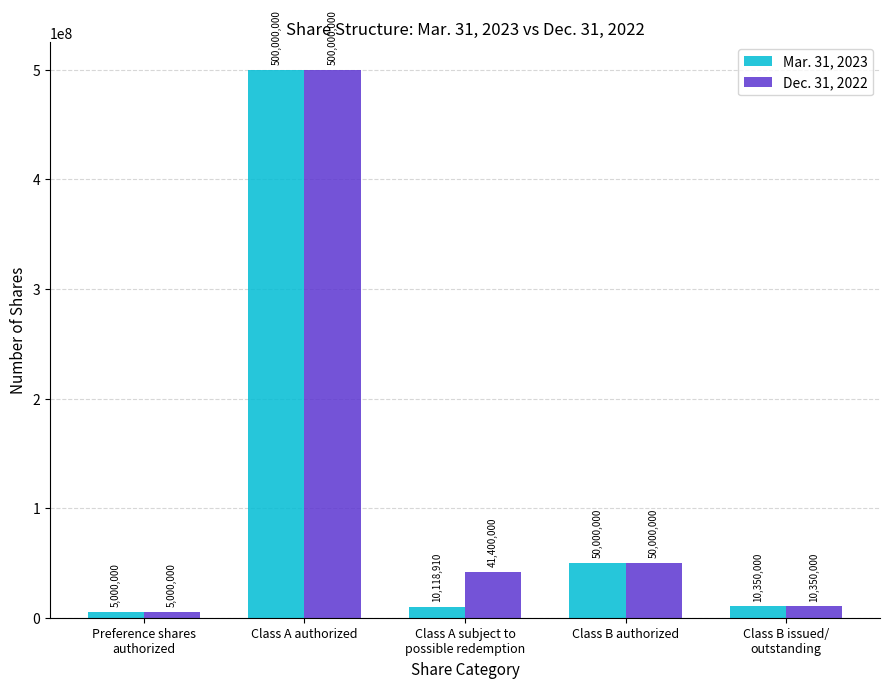

Reading left to right, list all the values displayed in this chart.

Mar. 31, 2023: Preference shares
authorized=5000000	Class A authorized=500000000	Class A subject to
possible redemption=10118910	Class B authorized=50000000	Class B issued/
outstanding=10350000
Dec. 31, 2022: Preference shares
authorized=5000000	Class A authorized=500000000	Class A subject to
possible redemption=41400000	Class B authorized=50000000	Class B issued/
outstanding=10350000